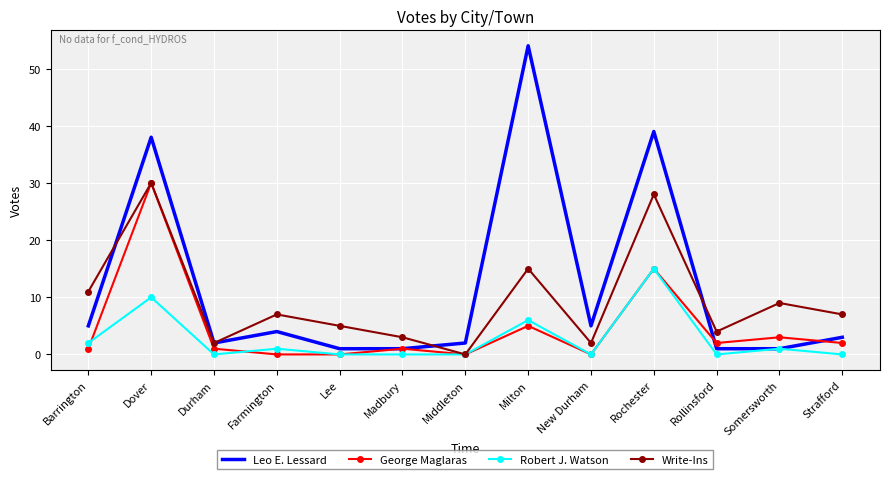

Reading right to left, extract all data points from this chart.

Leo E. Lessard: Strafford=3	Somersworth=1	Rollinsford=1	Rochester=39	New Durham=5	Milton=54	Middleton=2	Madbury=1	Lee=1	Farmington=4	Durham=2	Dover=38	Barrington=5
George Maglaras: Strafford=2	Somersworth=3	Rollinsford=2	Rochester=15	New Durham=0	Milton=5	Middleton=0	Madbury=1	Lee=0	Farmington=0	Durham=1	Dover=30	Barrington=1
Robert J. Watson: Strafford=0	Somersworth=1	Rollinsford=0	Rochester=15	New Durham=0	Milton=6	Middleton=0	Madbury=0	Lee=0	Farmington=1	Durham=0	Dover=10	Barrington=2
Write-Ins: Strafford=7	Somersworth=9	Rollinsford=4	Rochester=28	New Durham=2	Milton=15	Middleton=0	Madbury=3	Lee=5	Farmington=7	Durham=2	Dover=30	Barrington=11